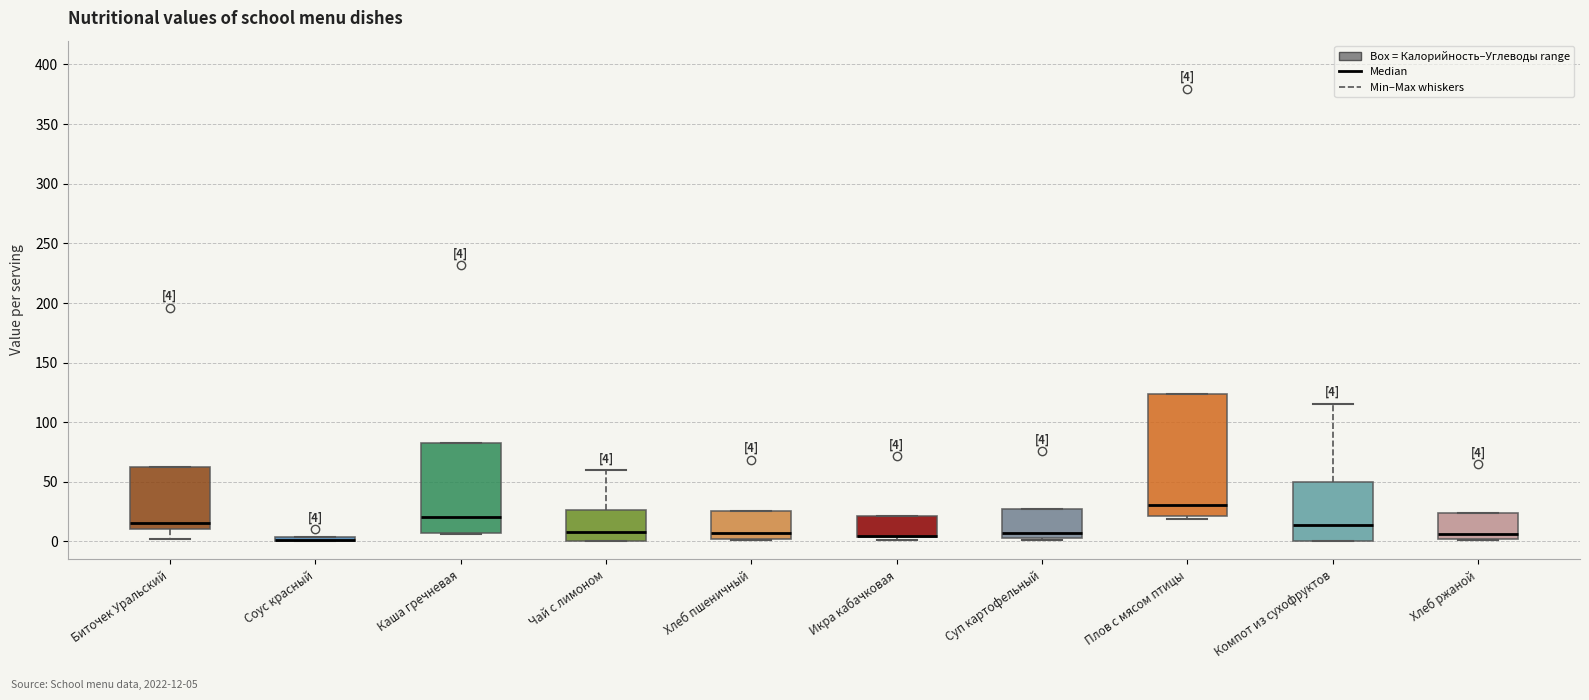

Which box is the tallest, from its lower edge to its upper edge?

Плов с мясом птицы